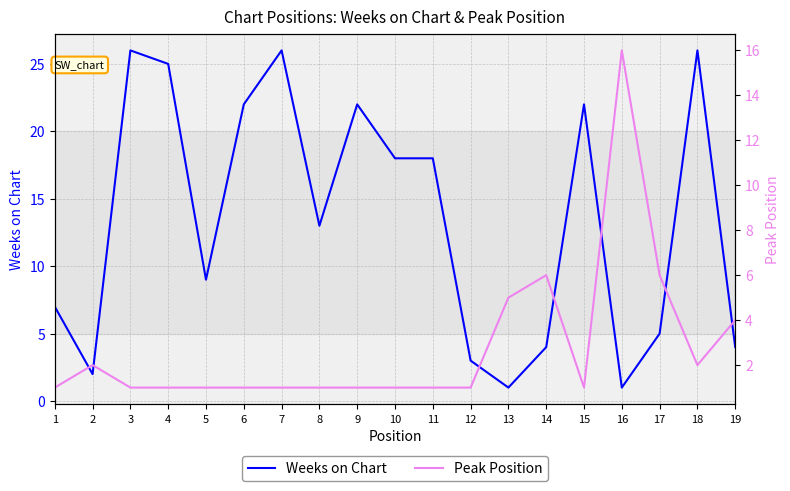

Which has a higher value, 12 or 7?

7